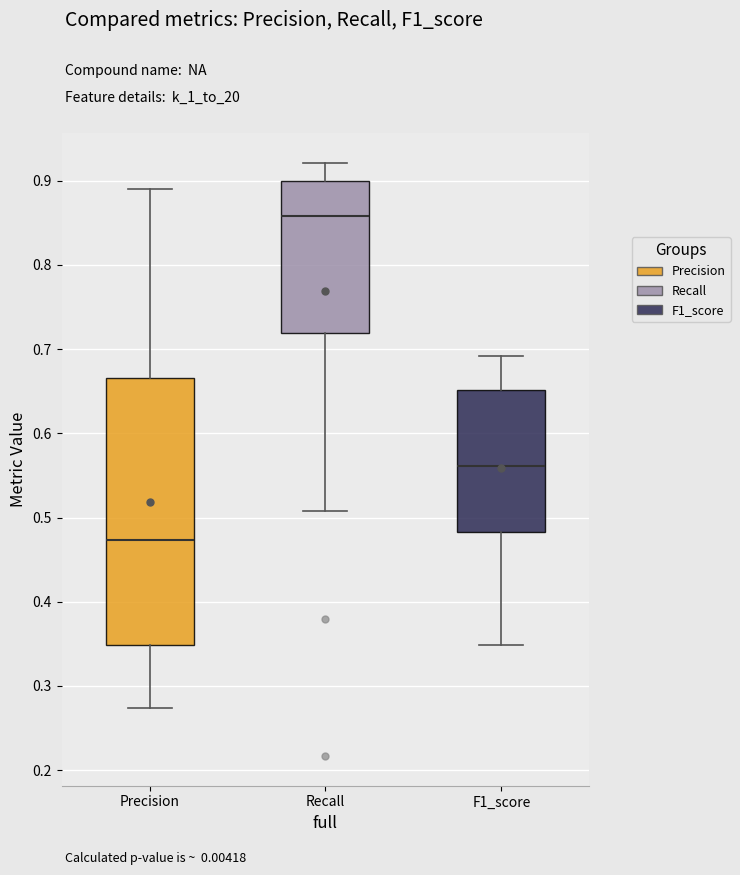

Which box is the tallest, from its lower edge to its upper edge?

Precision